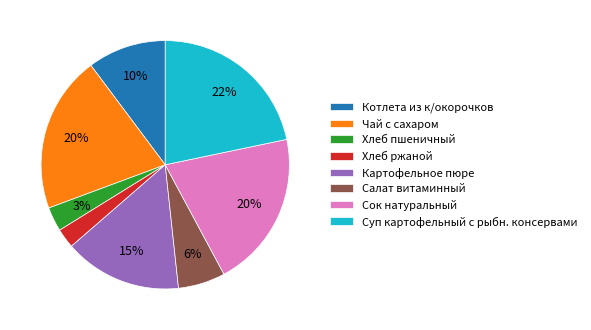

The Сок натуральный slice represents 14% of the pie. True or false?

False